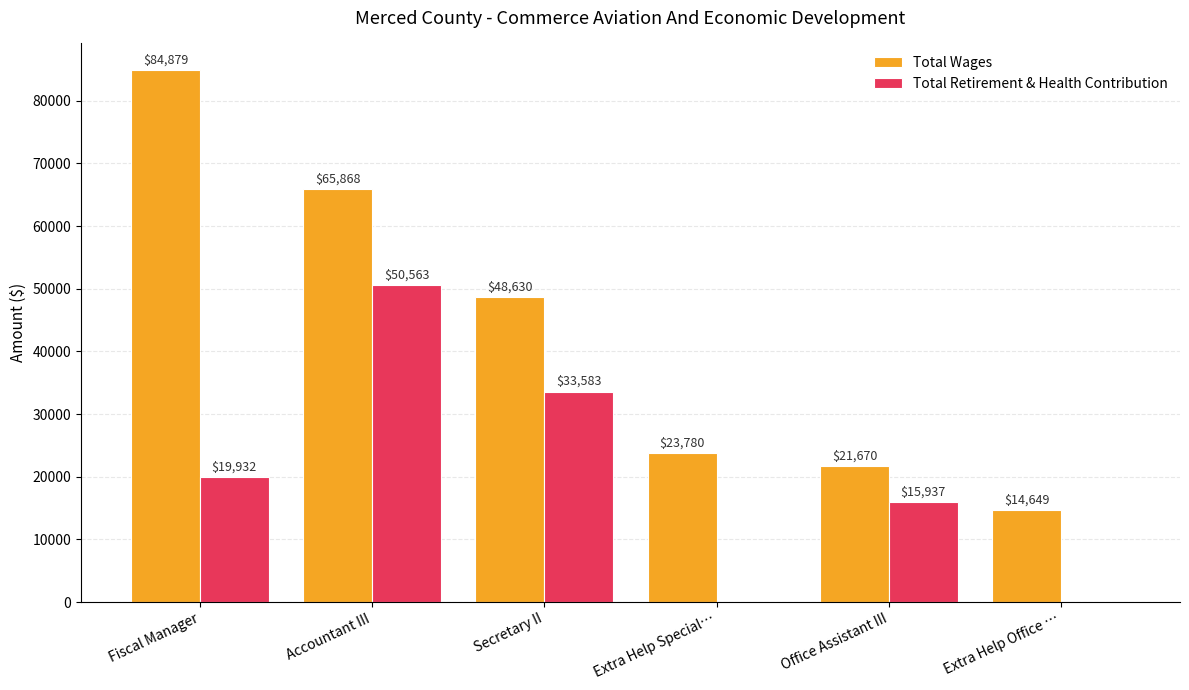

At which label does Total Wages first exceed 48630?

Fiscal Manager